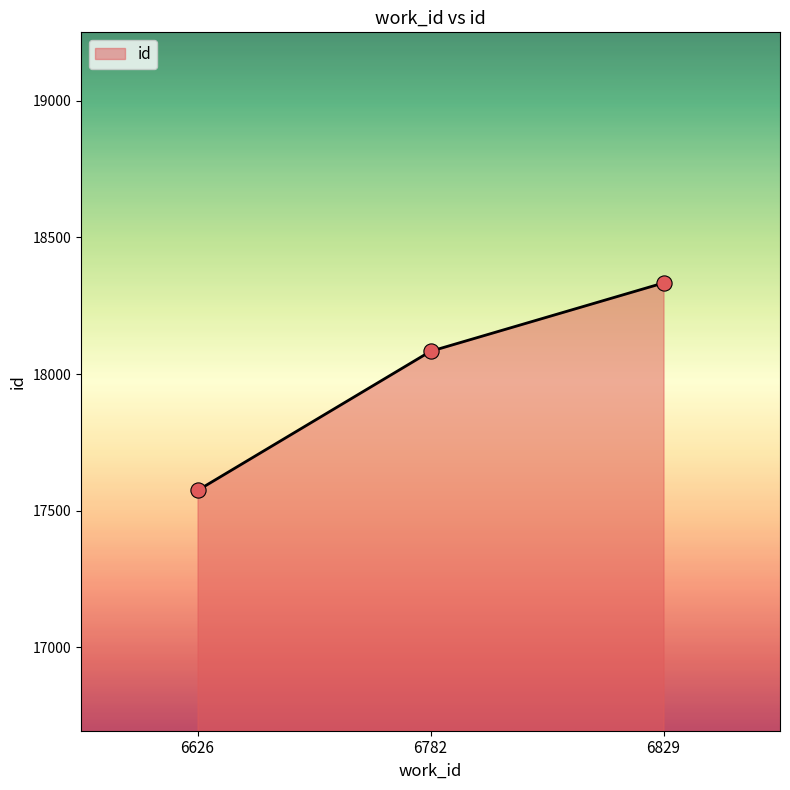

Between 6782 and 6829, which is larger?

6829